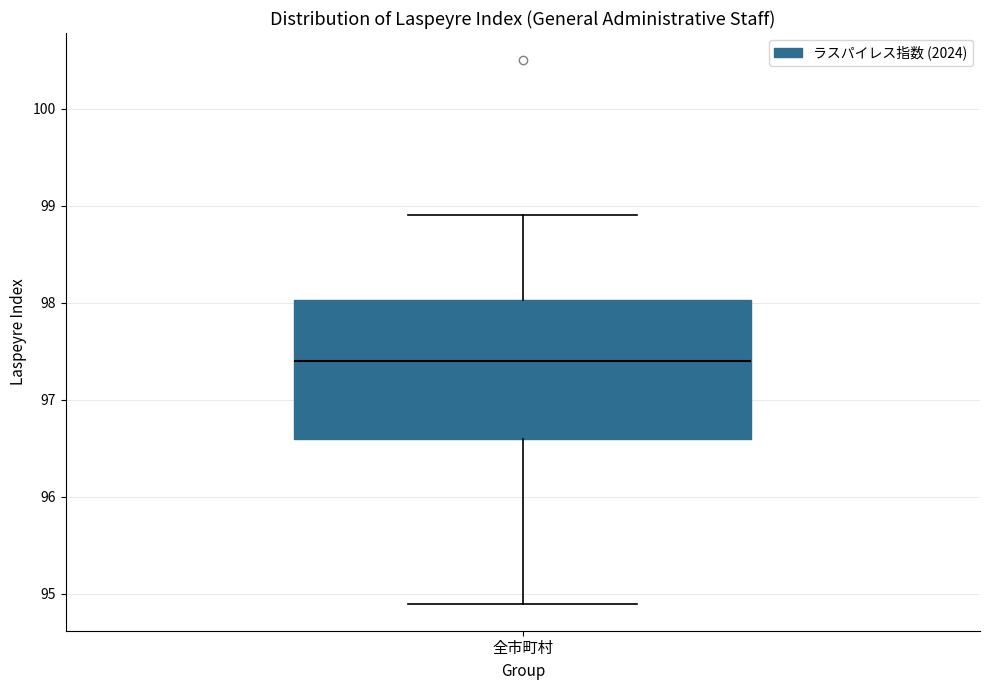

Transcribe this box plot: give where the median line is, the range the box spans, and where the two whiskers end, as read against the y-axis. The values are not printed on the chart, so give them approximately, as read against the axis.

median 97.4, box 96.6 to 98.0, whiskers 94.9 to 98.9